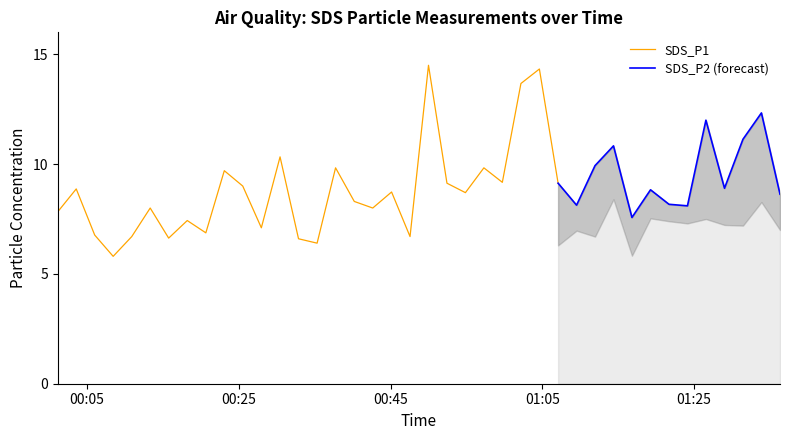

What is the lowest value of the SDS_P1 series?

5.8